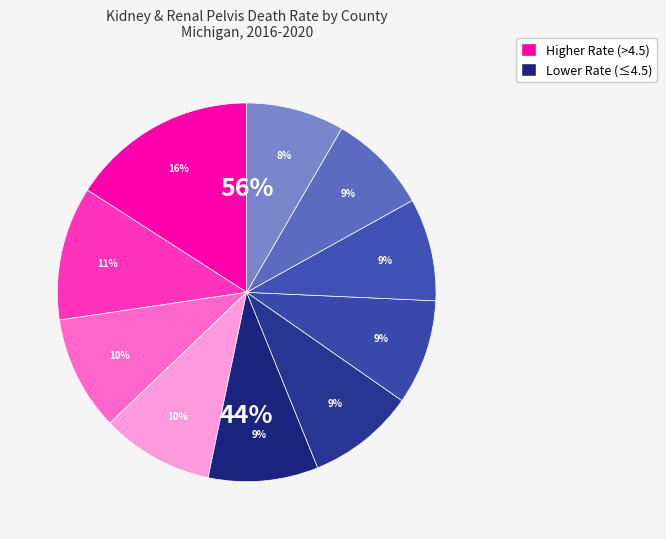

What portion of the pie excludes Berrien County?

91.4%